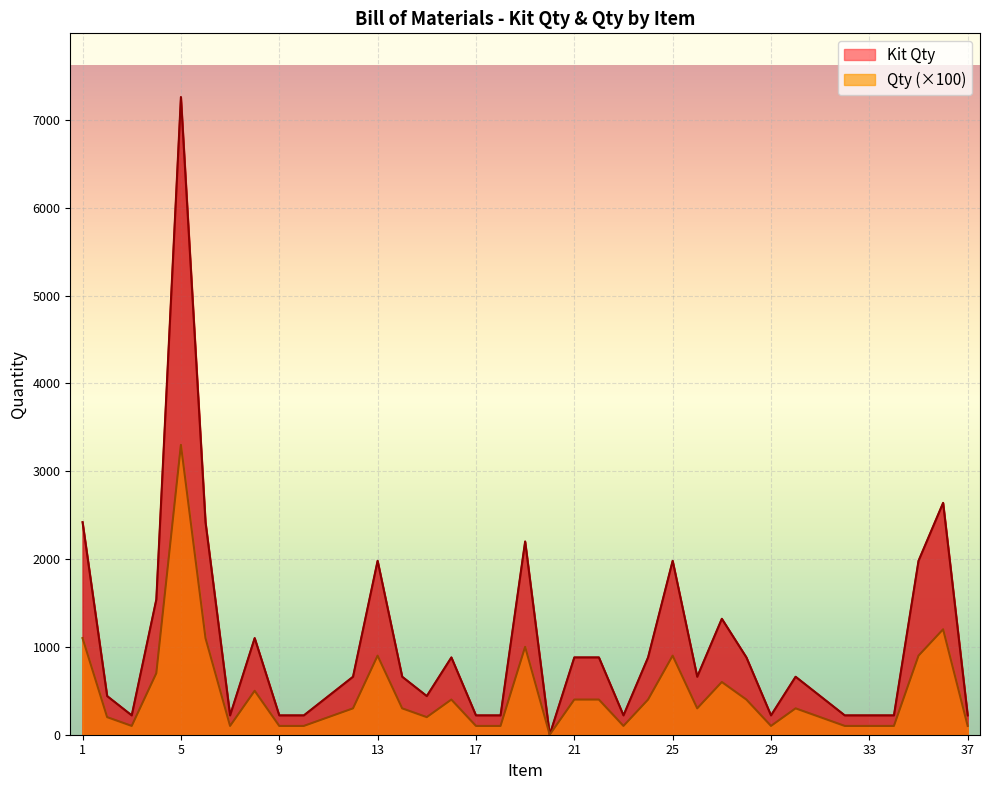

True or false: Qty and Kit Qty cross at least once.

False